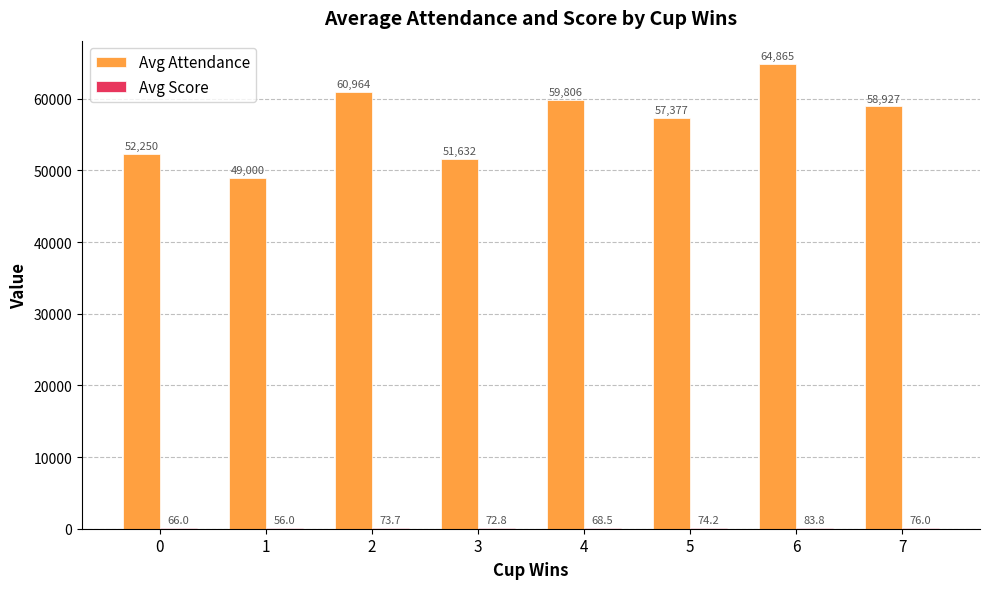

What is the sum of all Avg Attendance values?

454821.9